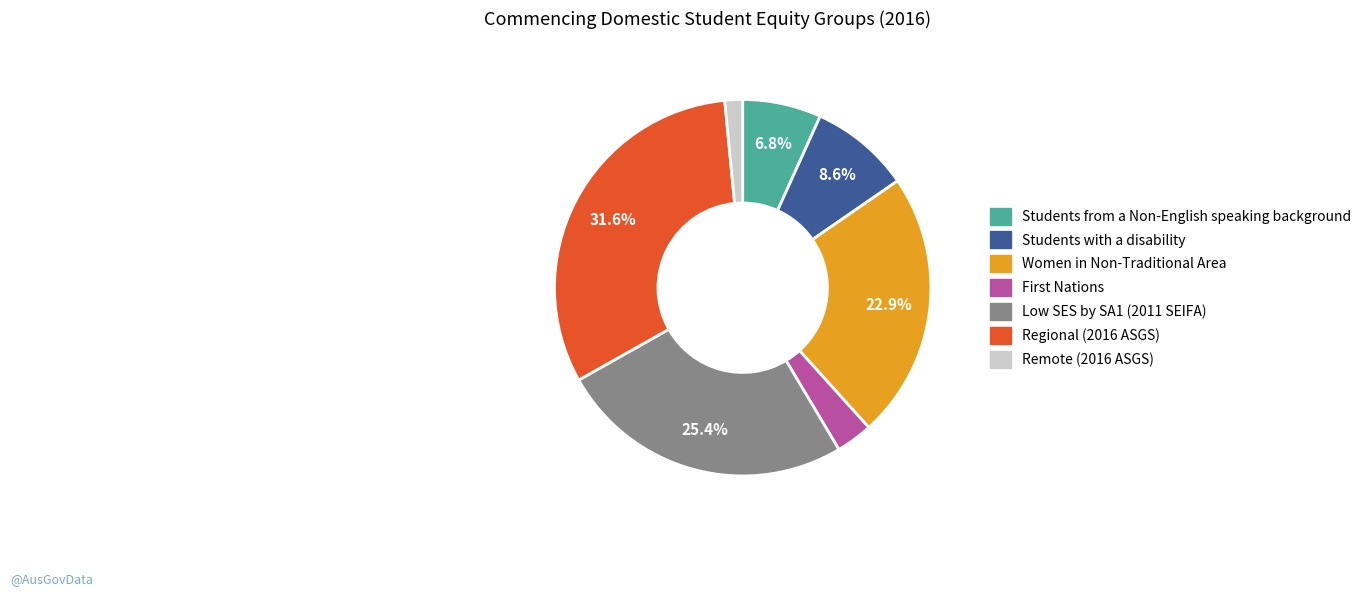

What percentage is the Regional (2016 ASGS) slice, to the nearest percent?

32%